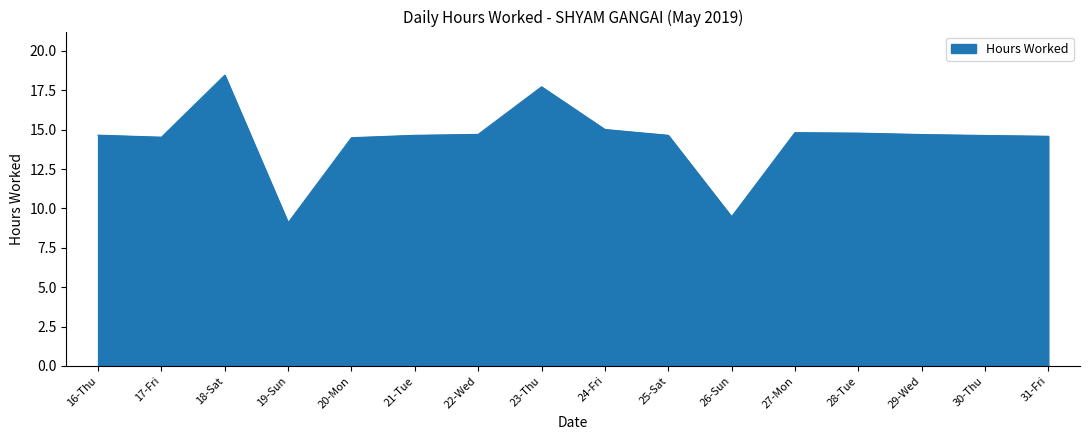

The chart shows a value of 14.5 at 17-Fri. True or false?

True